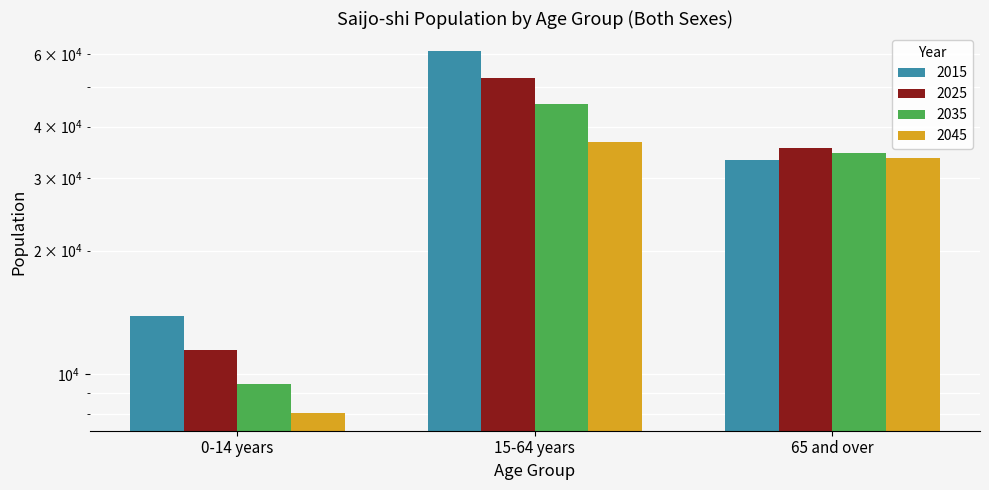

What is the maximum value shown in the chart?

61050